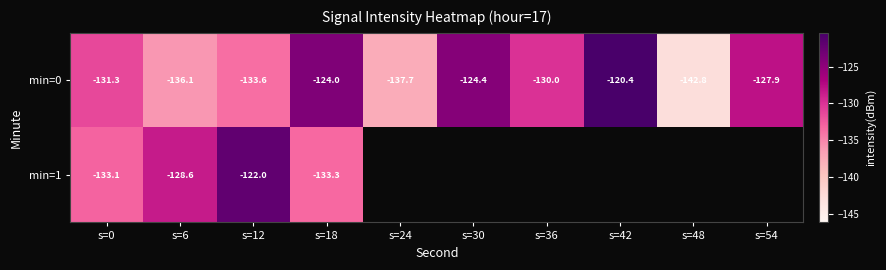

Is it true that min=0 equals -136.1 at s=6?

True